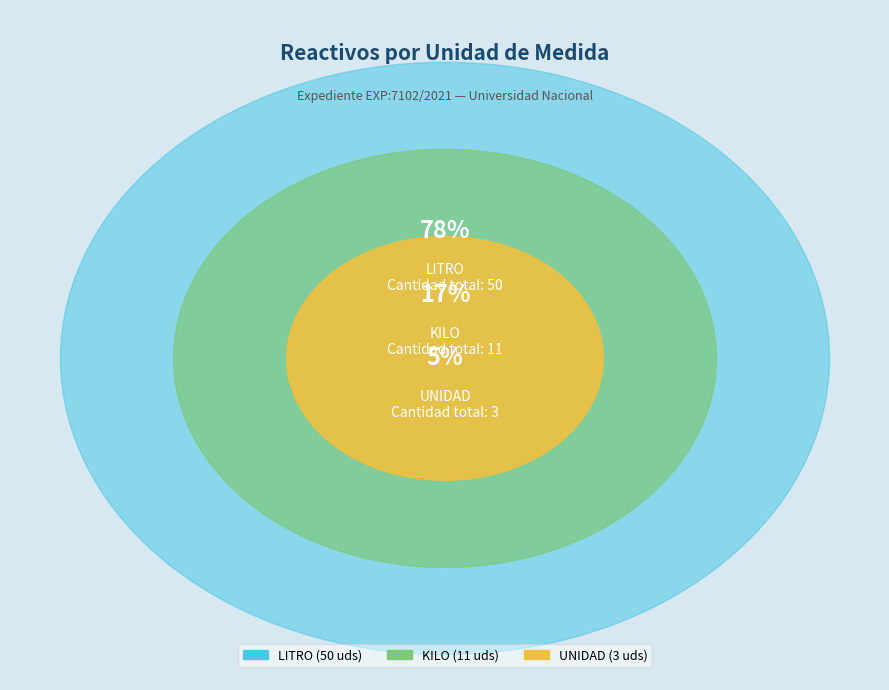

Does 17 represent more than half of the total?

No